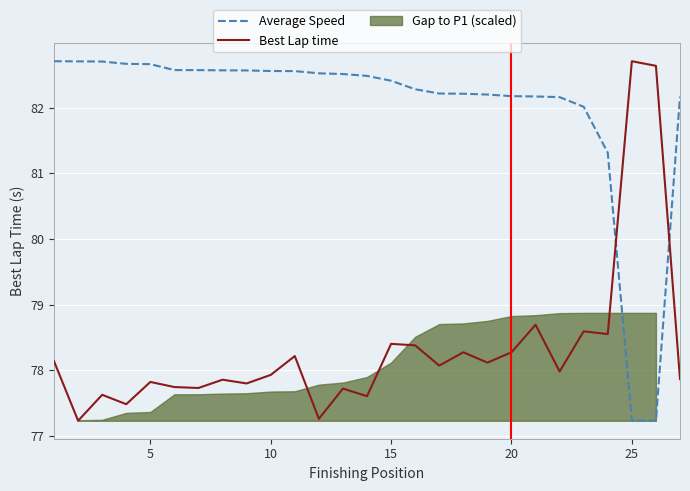

After their last crossing, which series has the higher values: Average Speed or Best Lap time?

Average Speed